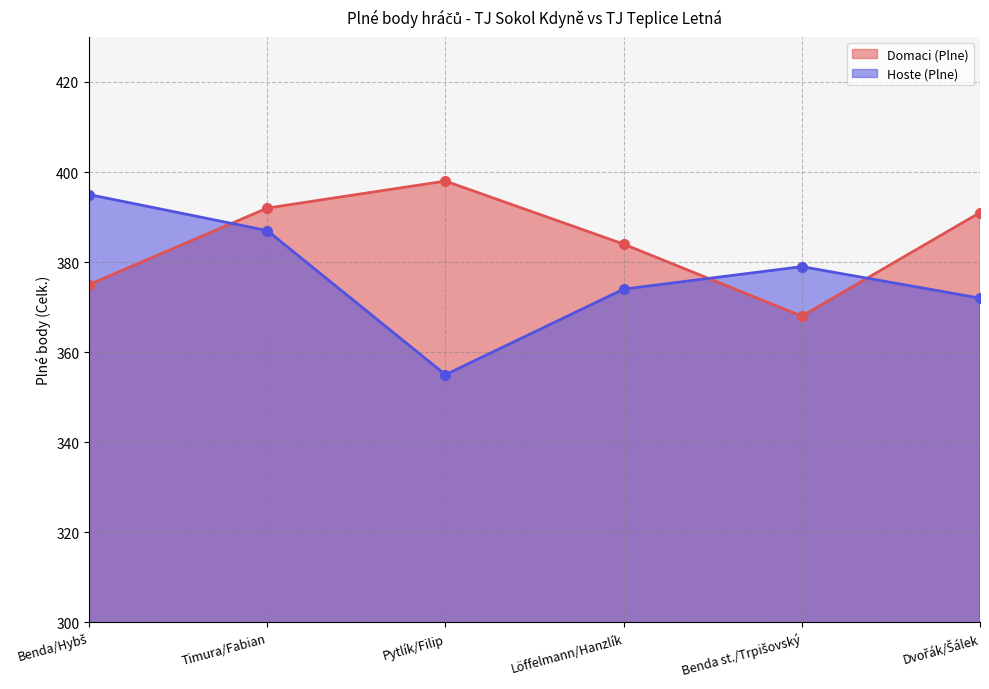

Which category has the lowest value in the Domaci (Plne) series?

Benda st./Trpišovský